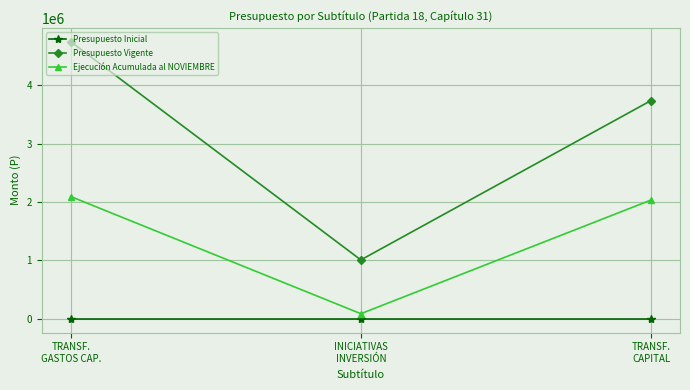

Does the chart have visible grid lines?

Yes